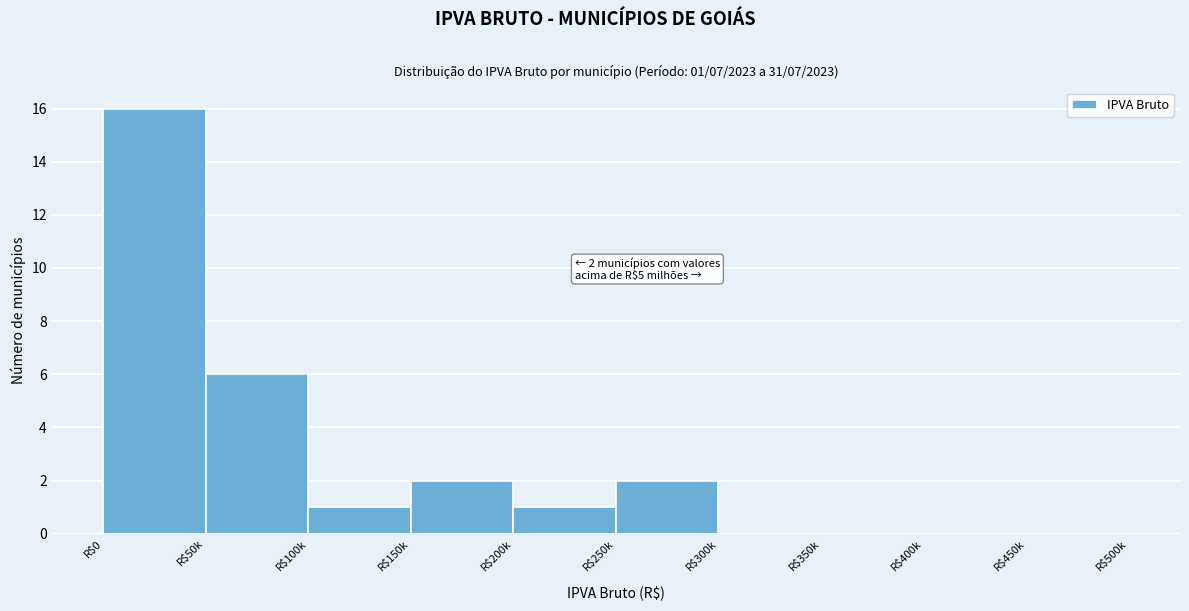

At which category does the chart reach its peak across all series?

R$0